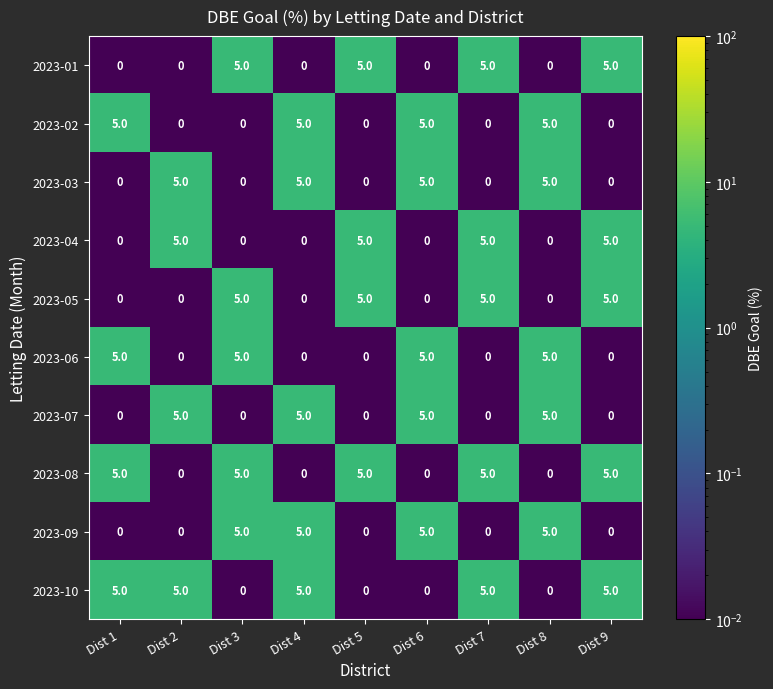

How many 2023-09 values are between 0 and 5?

9